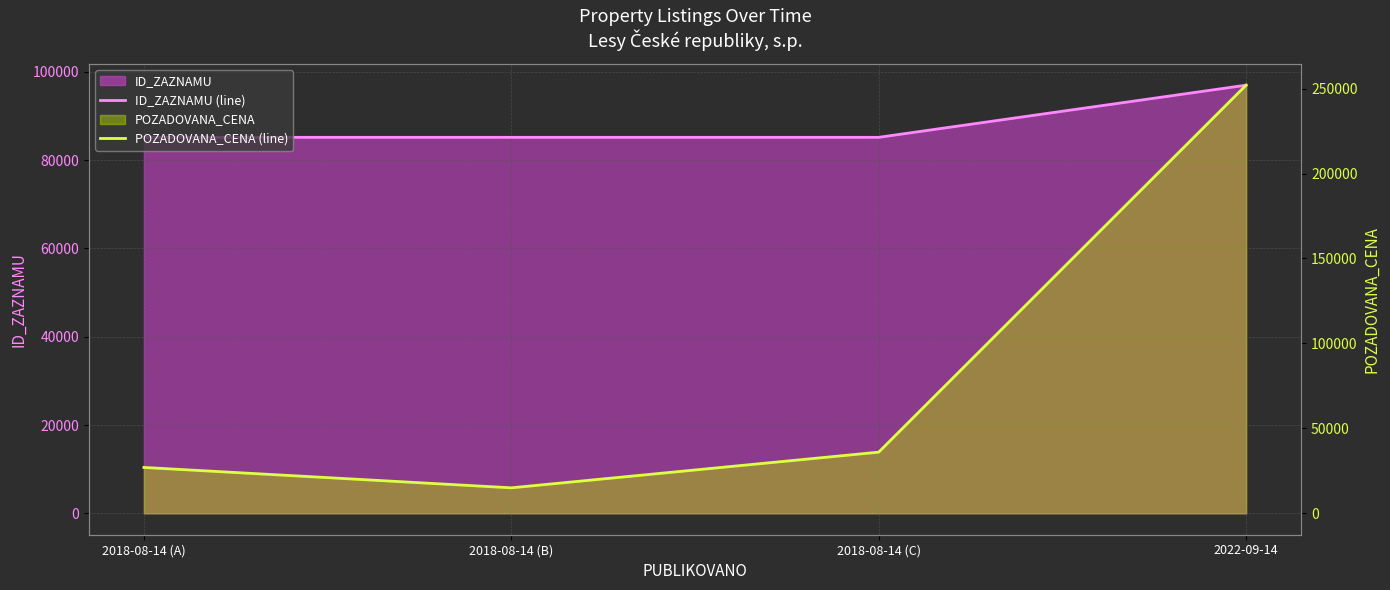

Reading right to left, transcribe all the data shown in this chart.

ID_ZAZNAMU (line): 96961	85148	85147	85146
POZADOVANA_CENA (line): 252000	36000	15000	27000